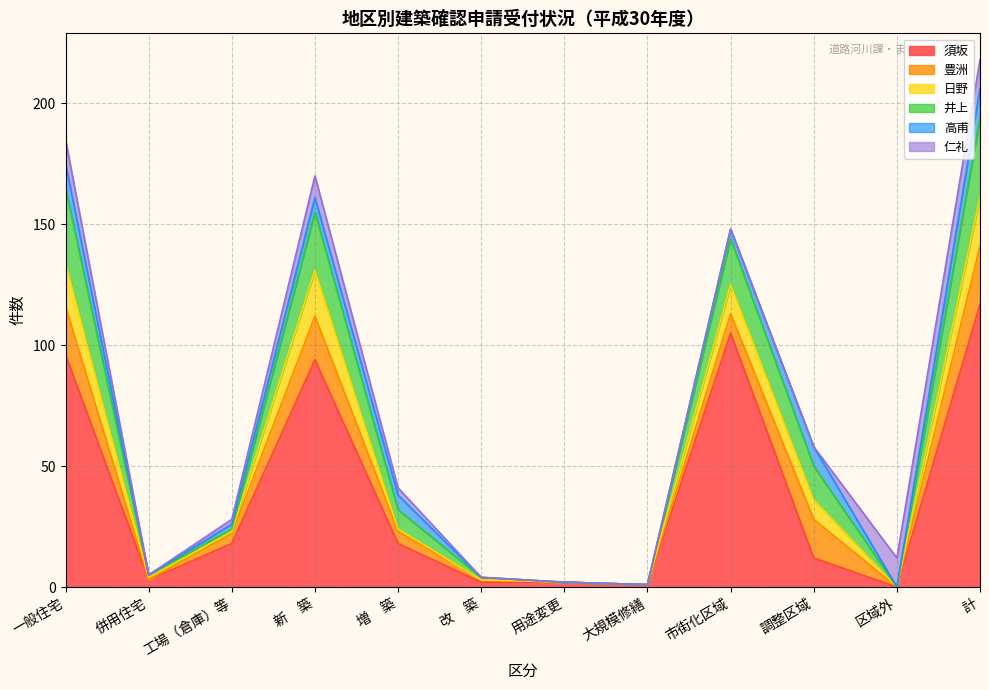

At which category is the sum across all series the highest?

計